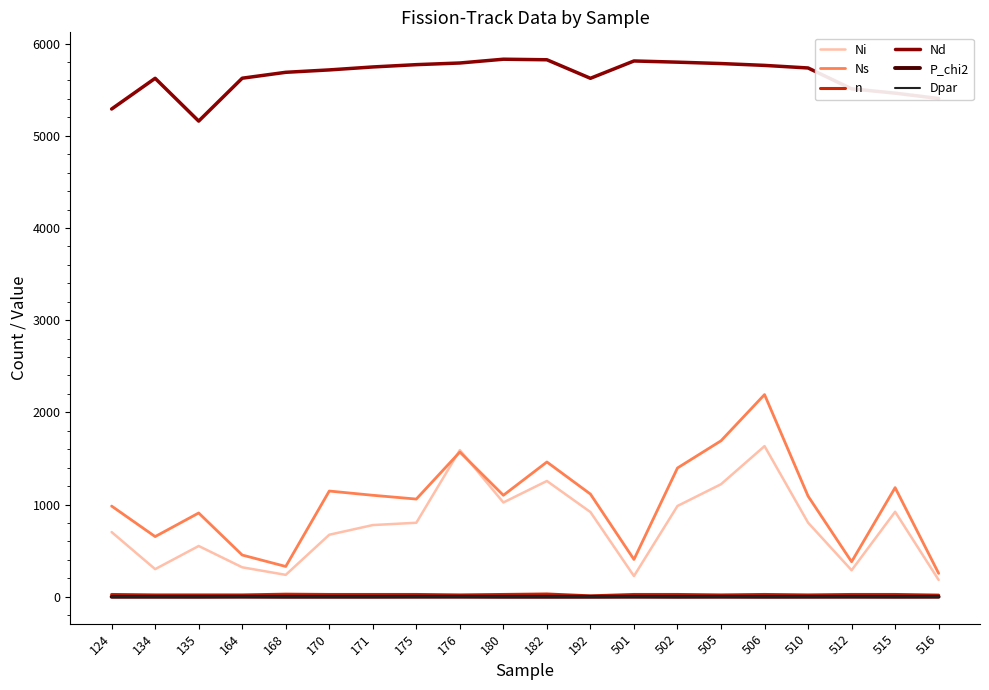

Does the chart display data point markers on the line(s)?

No